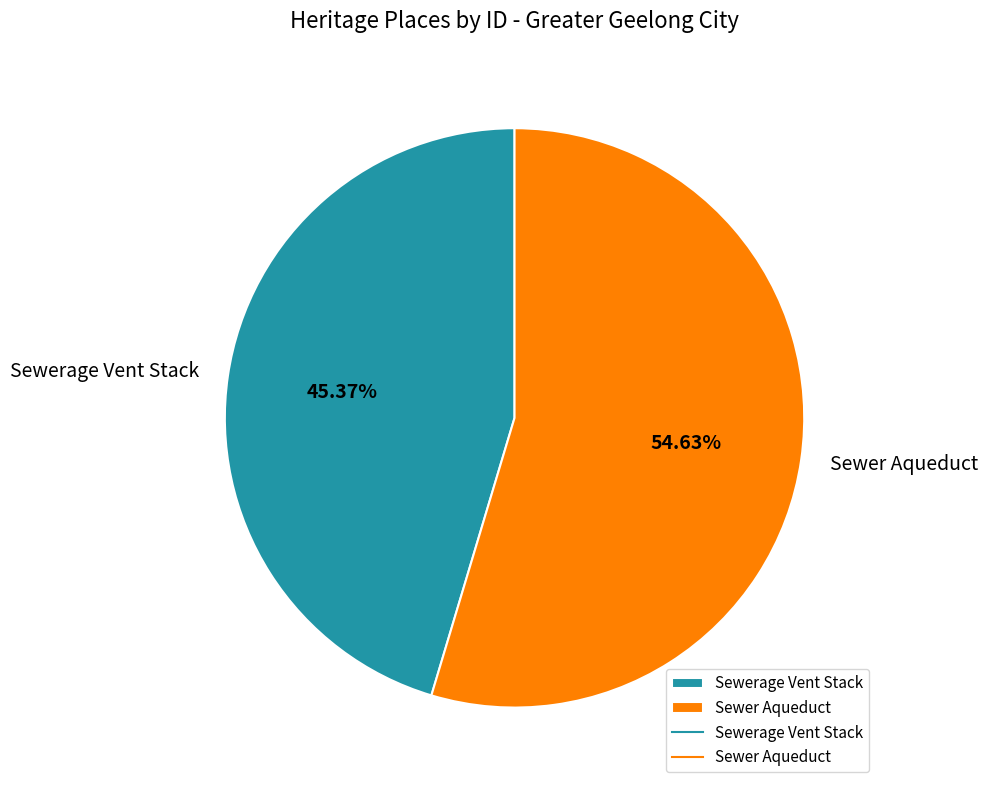

Which category has the biggest portion of the pie?

Sewer Aqueduct